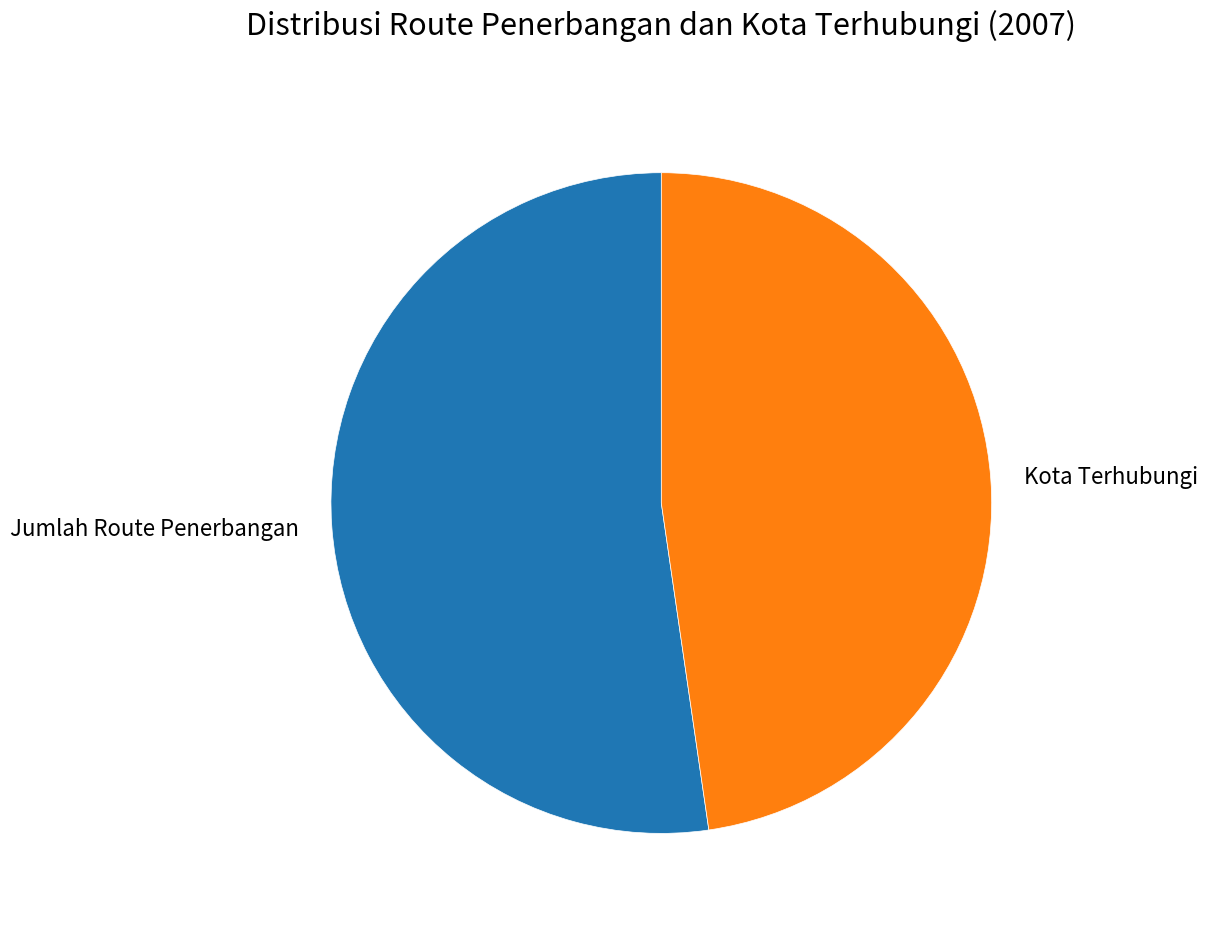

What is the largest slice in the pie chart?

Jumlah Route Penerbangan